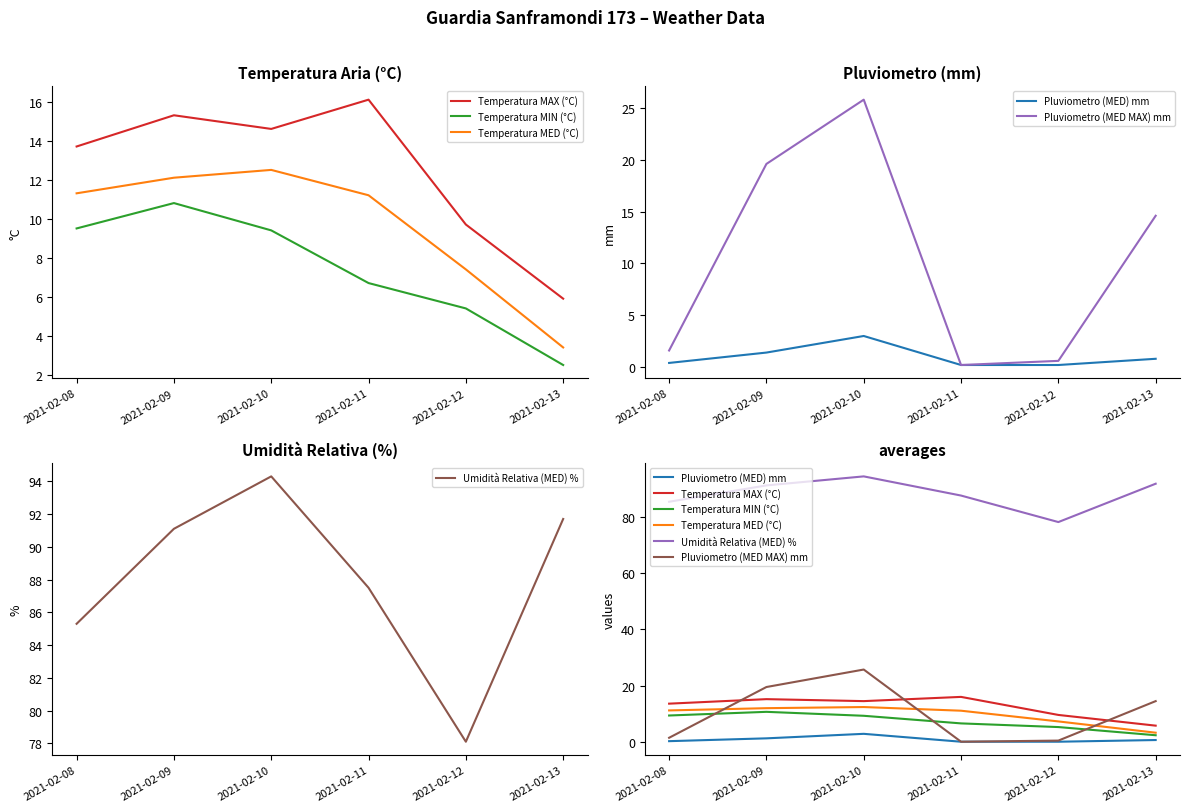

Which category has the lowest value in the Umidità Relativa (MED) % series?

2021-02-12